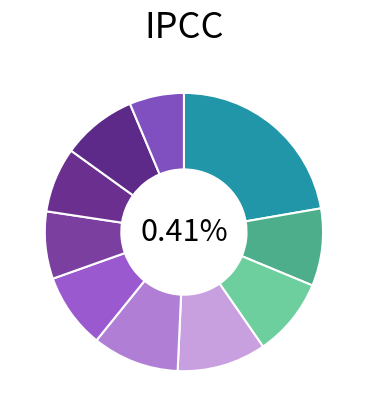

Count the number of slices in the pie.

10